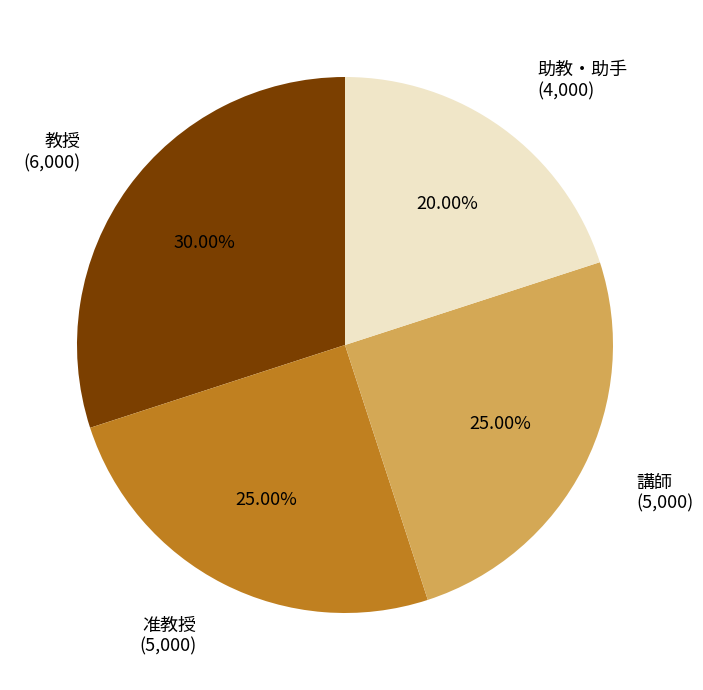

The 准教授 slice represents 35% of the pie. True or false?

False